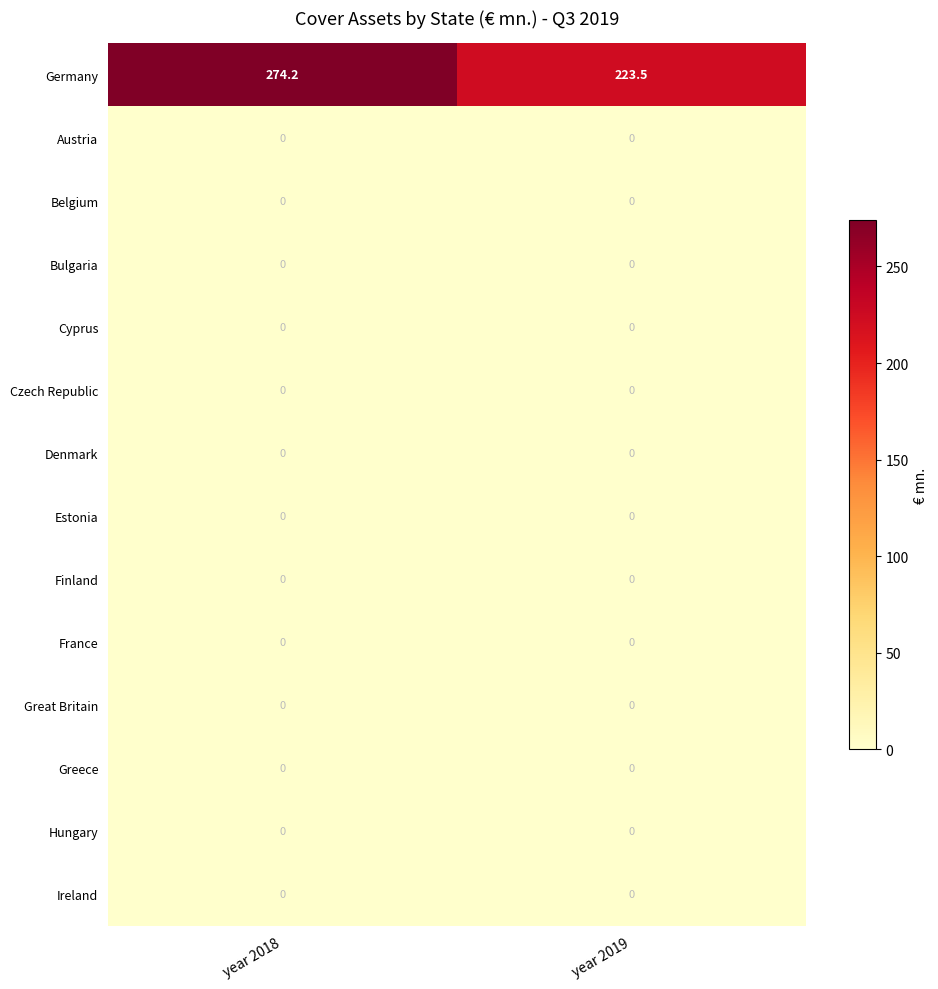

What is the spread (max minus min) of values at year 2019?

223.5